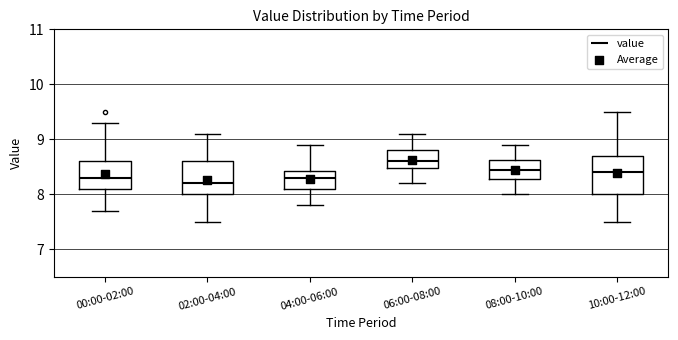

Reading left to right, transcribe this box plot: for each box, give where its median line is, the range the box spans, and where its two whiskers end, as read against the y-axis. The values are not printed on the chart, so give them approximately, as read against the axis.

00:00-02:00: median 8.3, box 8.1 to 8.6, whiskers 7.7 to 9.3
02:00-04:00: median 8.2, box 8.0 to 8.6, whiskers 7.5 to 9.1
04:00-06:00: median 8.3, box 8.1 to 8.4, whiskers 7.8 to 8.9
06:00-08:00: median 8.6, box 8.5 to 8.8, whiskers 8.2 to 9.1
08:00-10:00: median 8.5, box 8.3 to 8.6, whiskers 8.0 to 8.9
10:00-12:00: median 8.4, box 8.0 to 8.7, whiskers 7.5 to 9.5